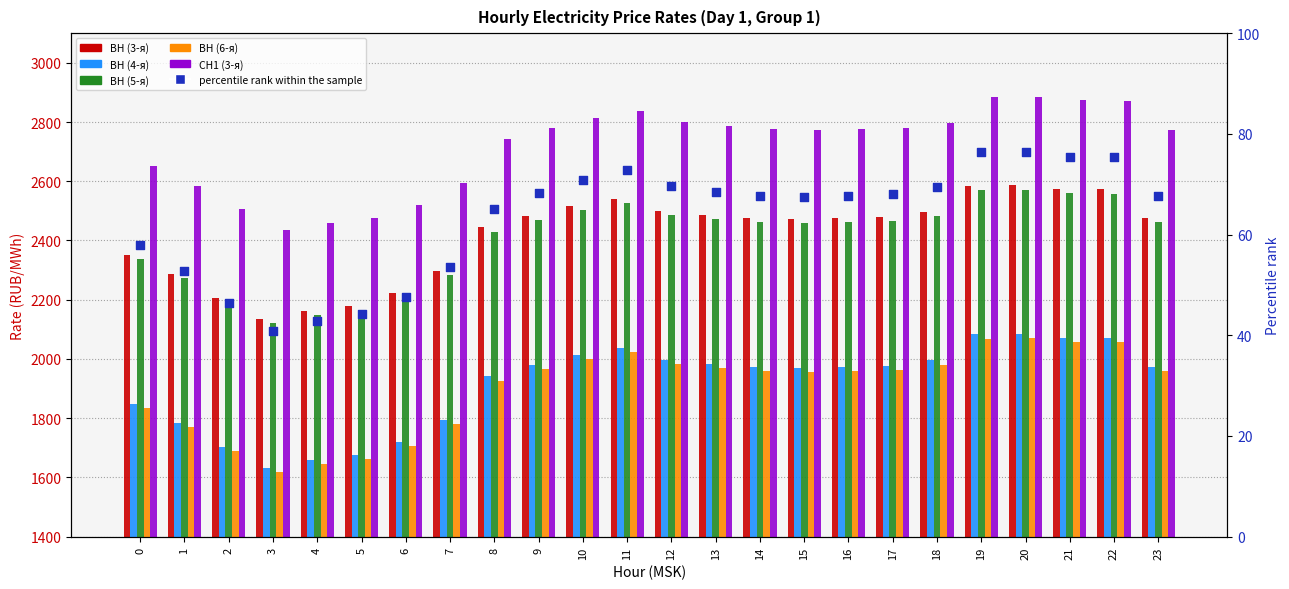

What is the total value across all series at 22?

12203.1